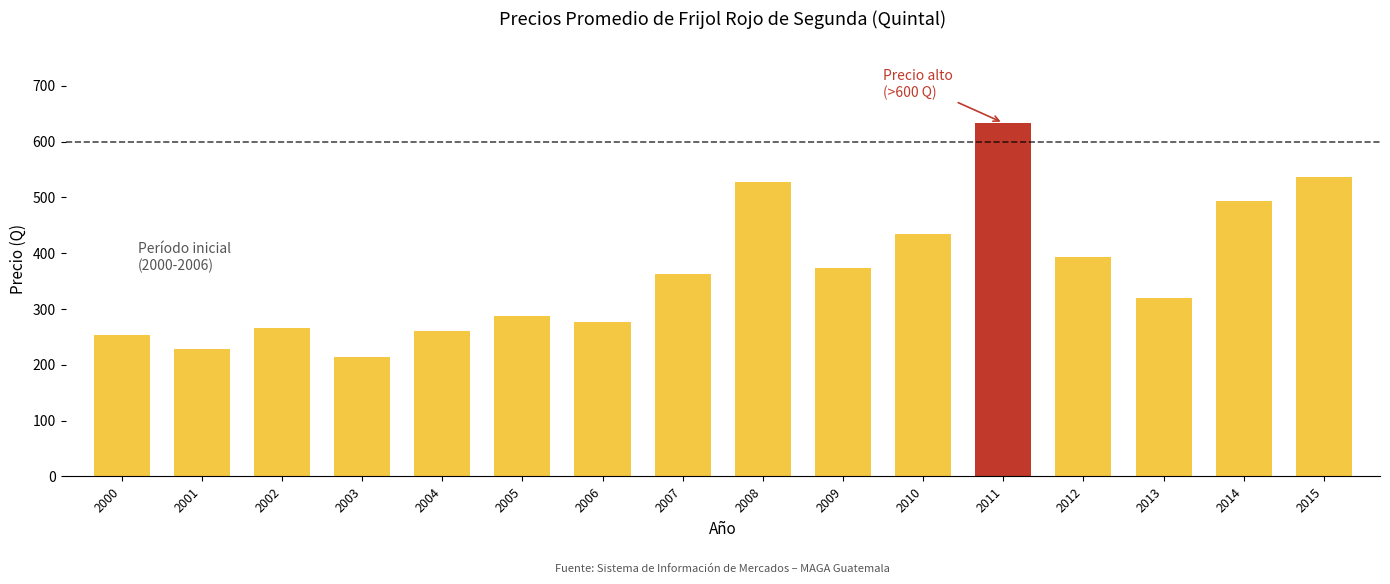

Reading right to left, what are all the values shown in this chart?

2015=536.0	2014=494.4	2013=320.3	2012=393.9	2011=633.8	2010=435.1	2009=373.7	2008=528.2	2007=362.5	2006=276.0	2005=287.8	2004=260.1	2003=214.3	2002=266.6	2001=227.9	2000=254.2